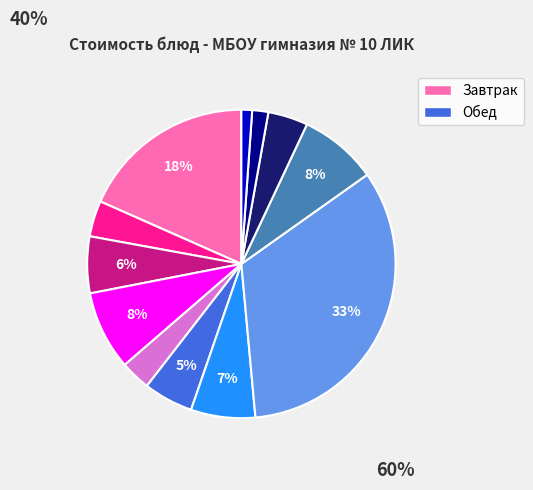

To the nearest percent, what is the average slice percentage?

8%